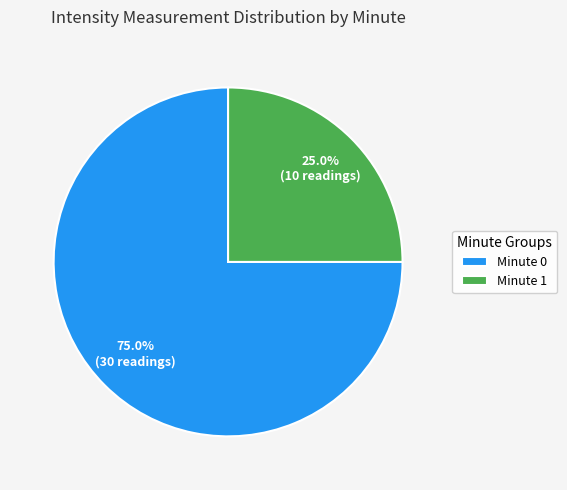

Rank the categories by value from highest to lowest.

Minute 0, Minute 1